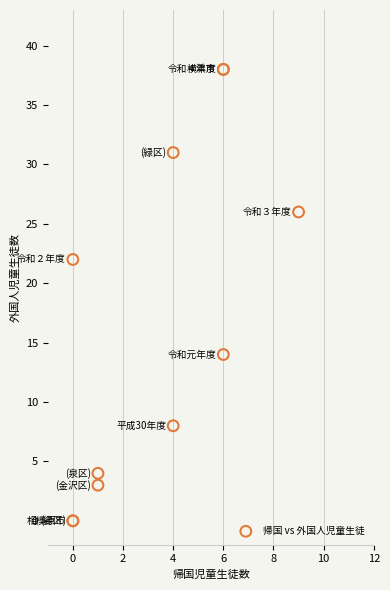

What Y value in the scatter plot is closest to 19?

22